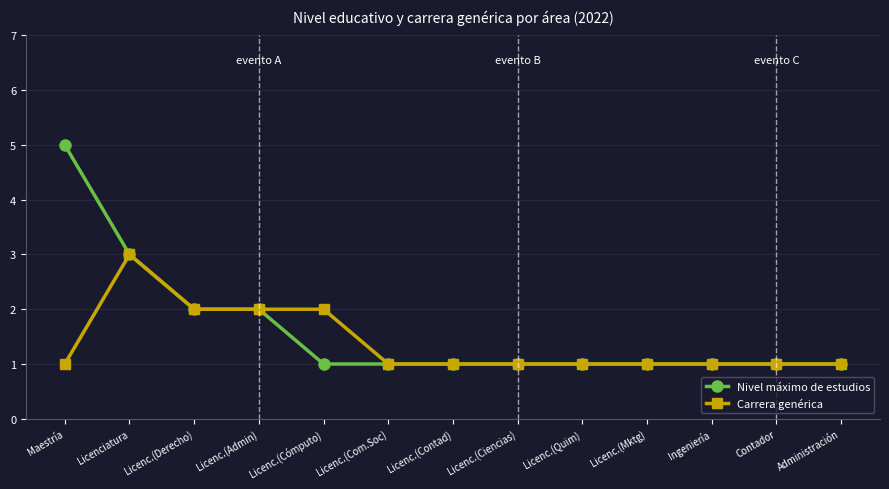

Which series has the widest spread of values?

Nivel máximo de estudios